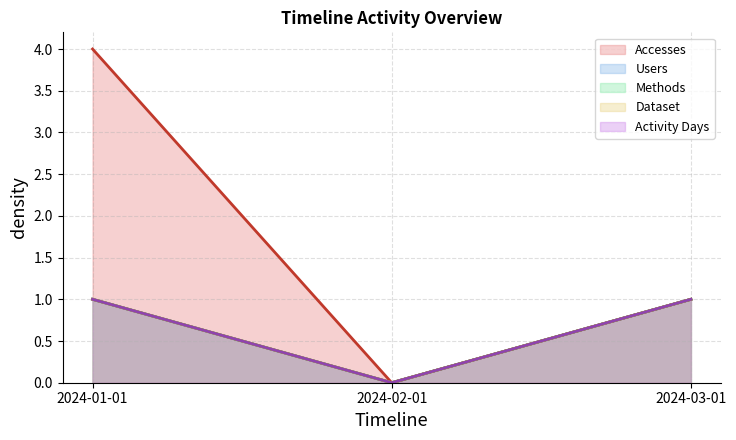

At which category is the sum across all series the highest?

2024-01-01